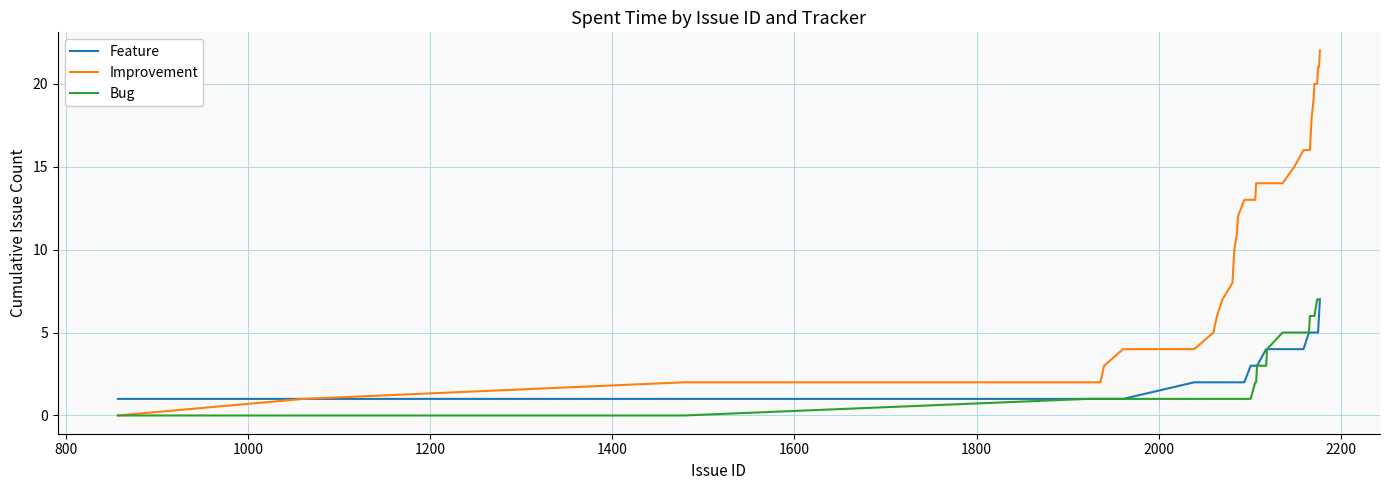

Which series has the largest total across all categories?

Improvement